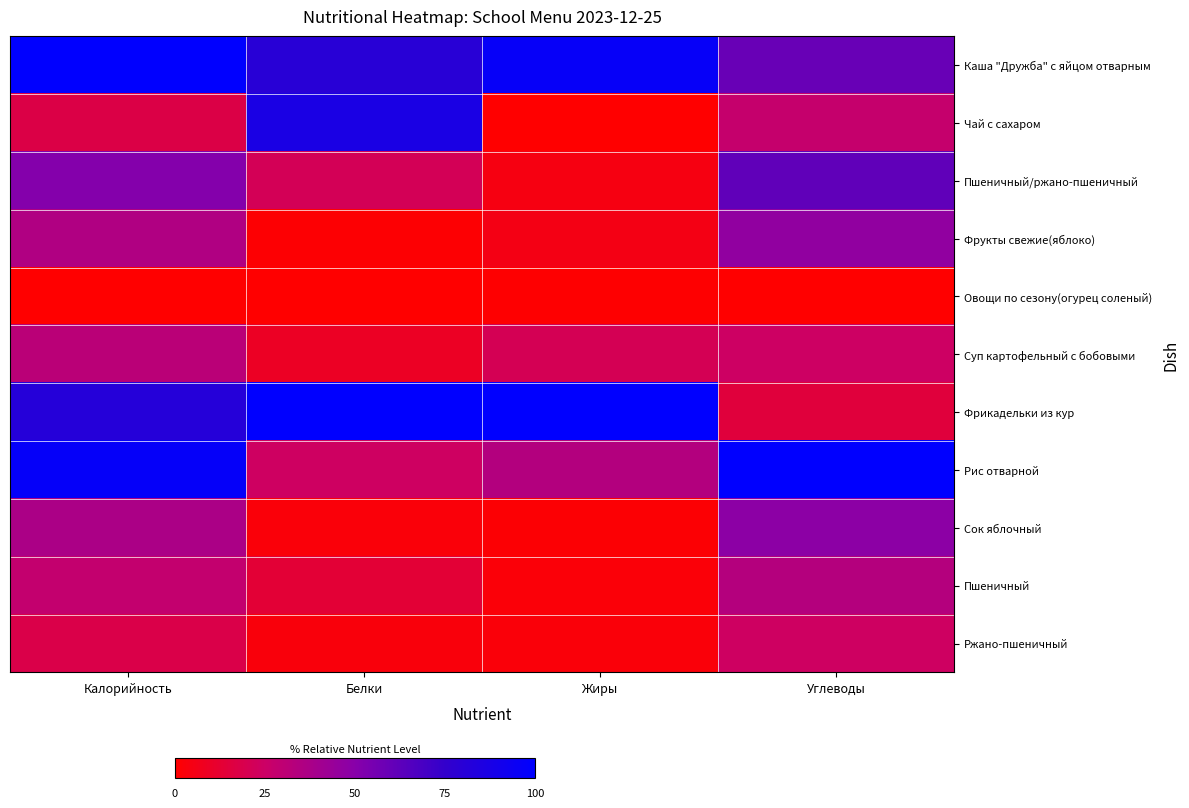

Count the number of categories in the chart.

4